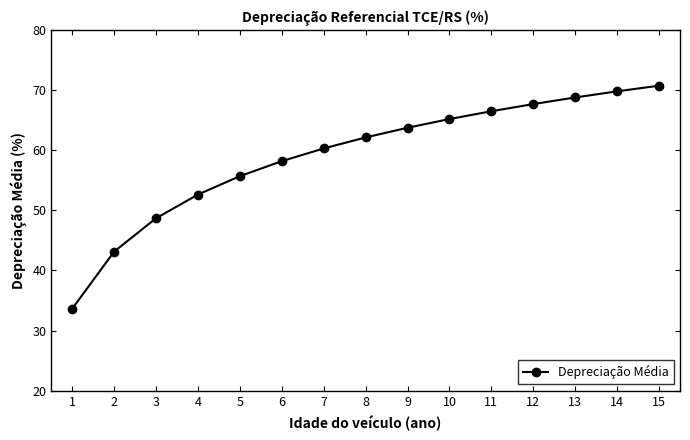

The value at 8 is 62.1. True or false?

True